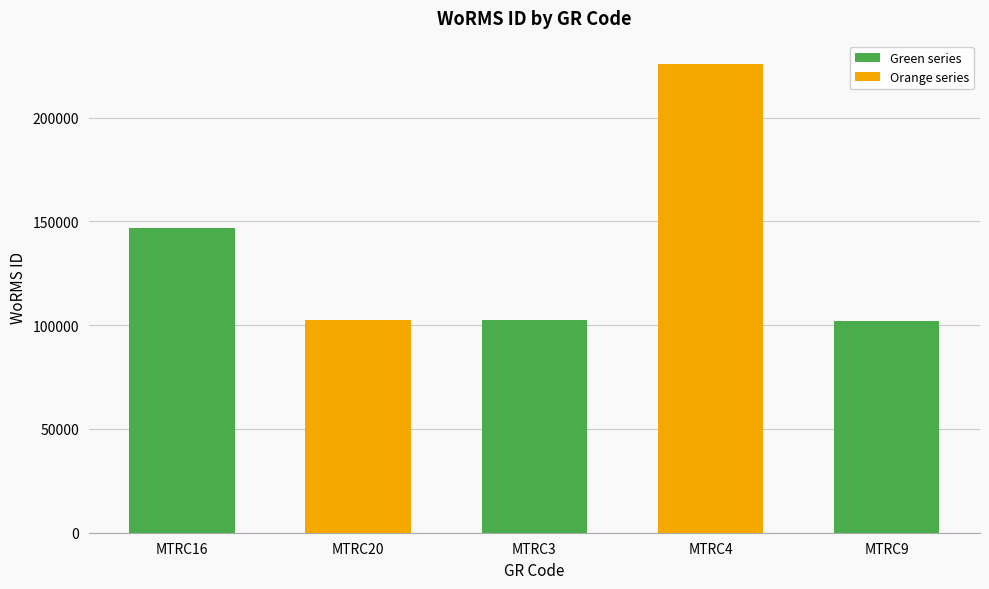

What is the difference between the maximum and second lowest values?

123382